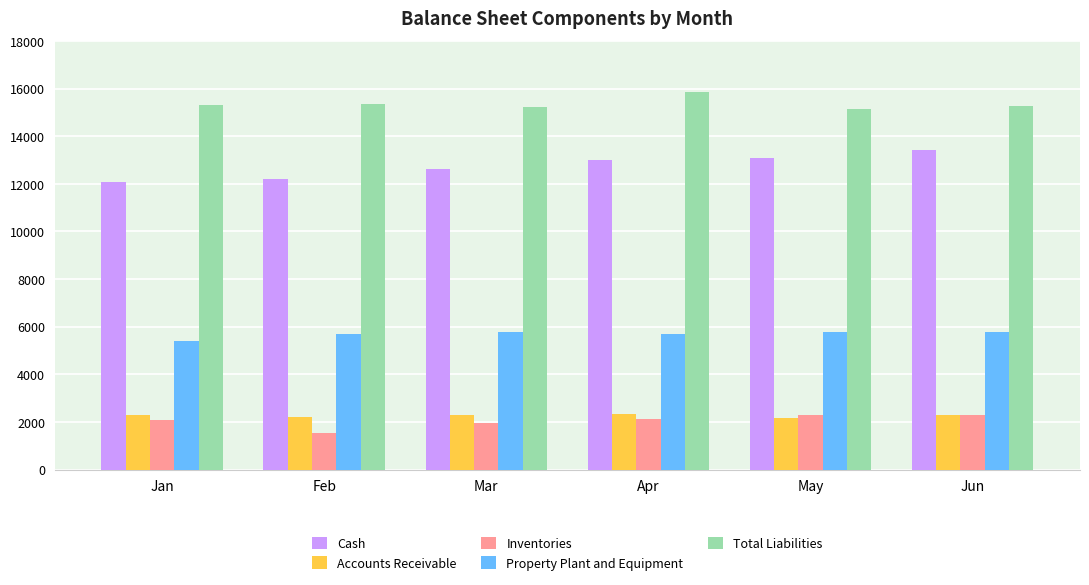

What are all the series names shown in the legend?

Cash, Accounts Receivable, Inventories, Property Plant and Equipment, Total Liabilities